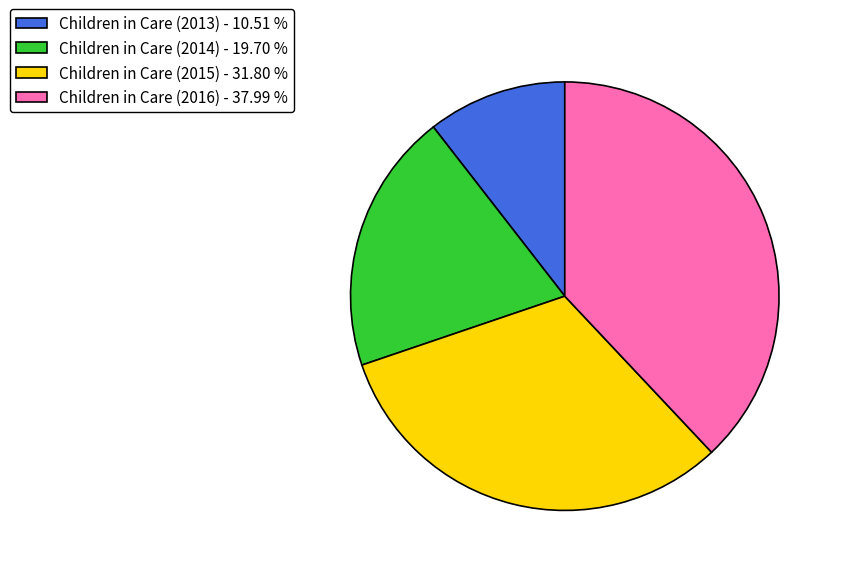

True or false: Children in Care (2013) accounts for 1% of the total.

False